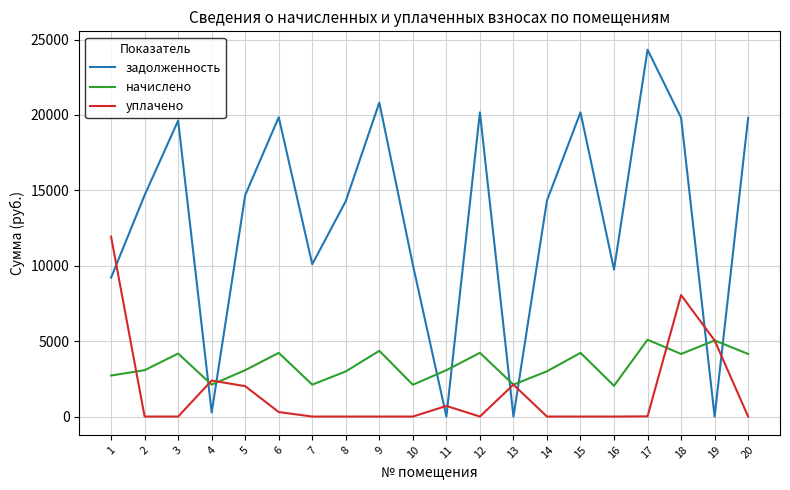

What is the maximum value for задолженность?

24330.5